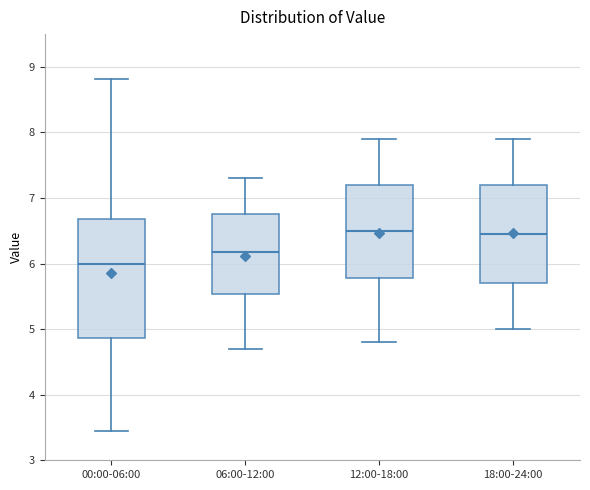

Reading left to right, read every box against the y-axis: the position of its median line, the range the box covers, and the ends of its whiskers. The values are not printed on the chart, so give them approximately, as read against the axis.

00:00-06:00: median 6.0, box 4.9 to 6.7, whiskers 3.5 to 8.8
06:00-12:00: median 6.2, box 5.5 to 6.8, whiskers 4.7 to 7.3
12:00-18:00: median 6.5, box 5.8 to 7.2, whiskers 4.8 to 7.9
18:00-24:00: median 6.5, box 5.7 to 7.2, whiskers 5.0 to 7.9